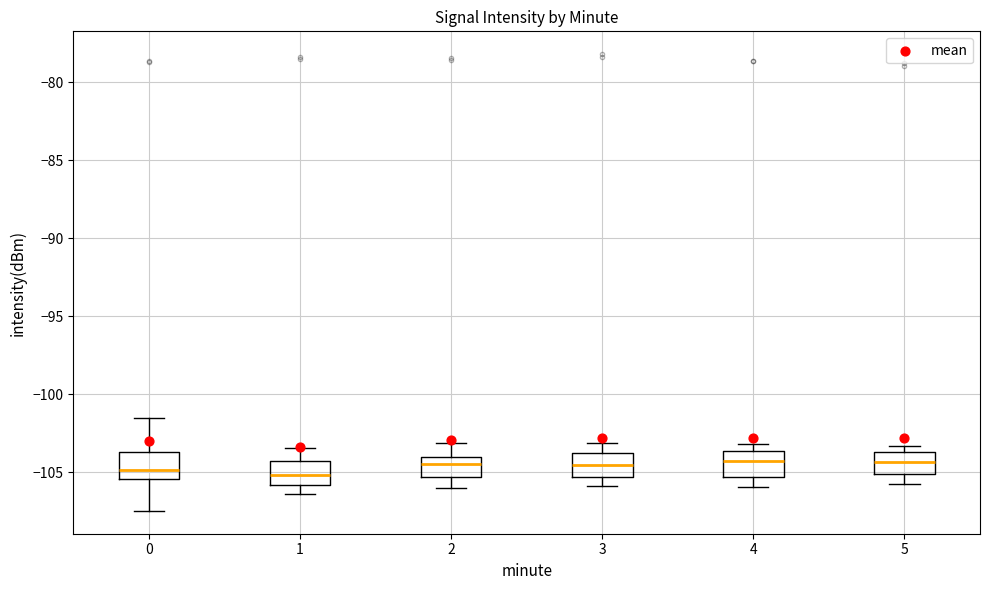

Where is the upper edge of the box at x = 4 on the y-axis? The values are not printed on the chart, so give them approximately, as read against the axis.

-103.5